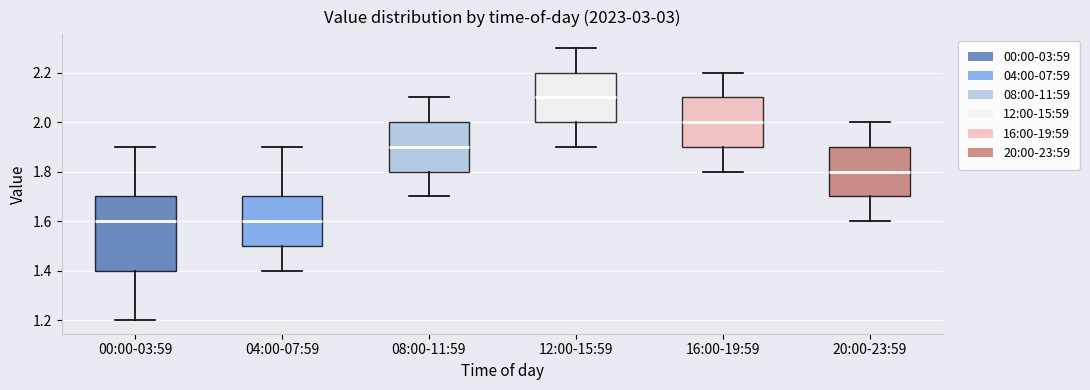

Where is the upper edge of the box for 12:00-15:59 on the y-axis? The values are not printed on the chart, so give them approximately, as read against the axis.

2.2